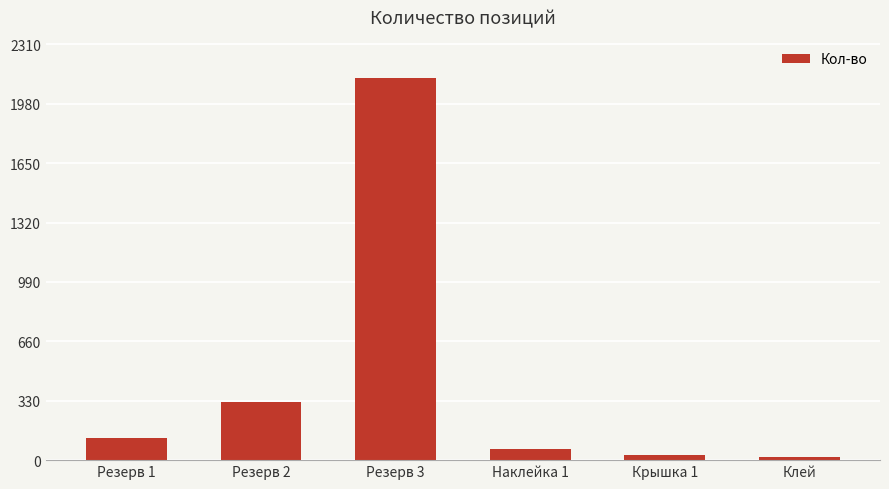

Approximately how many times larger is the value at Клей compared to Наклейка 1?

0.3